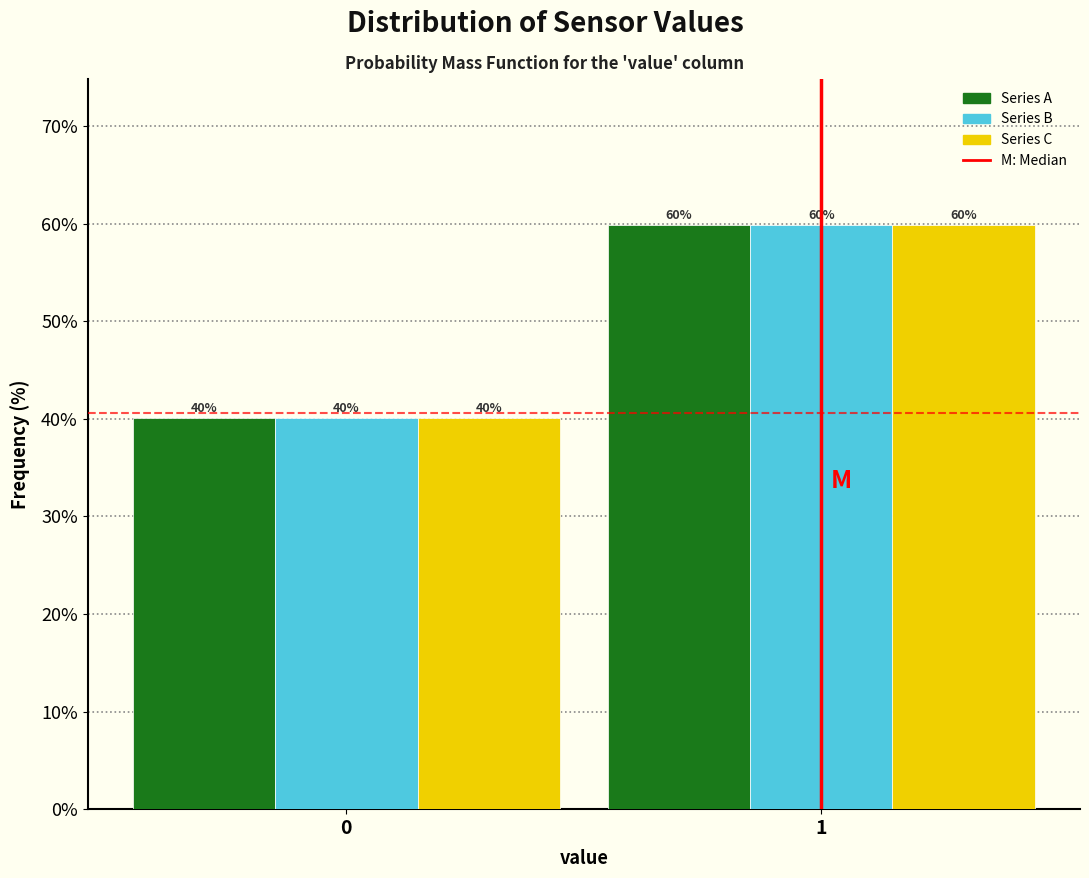

List the labels in order of Series B value, smallest first.

0, 1